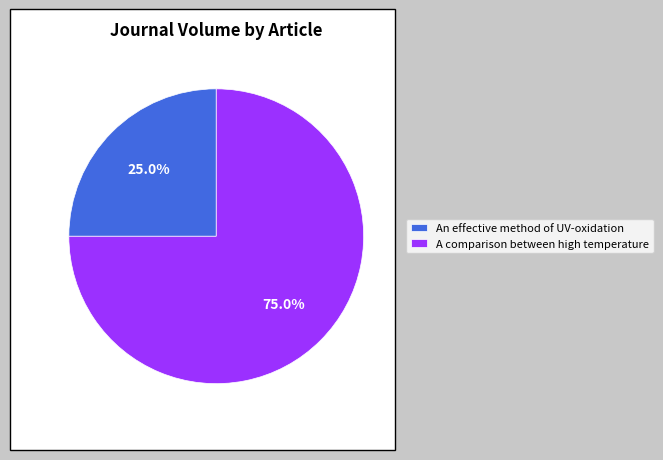

What percentage is the An effective method of UV-oxidation slice, to the nearest percent?

25%